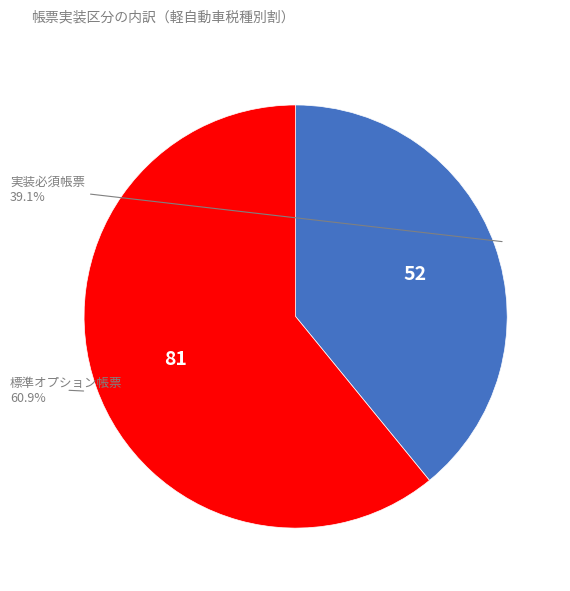

Is there any slice that represents more than half of the pie?

Yes